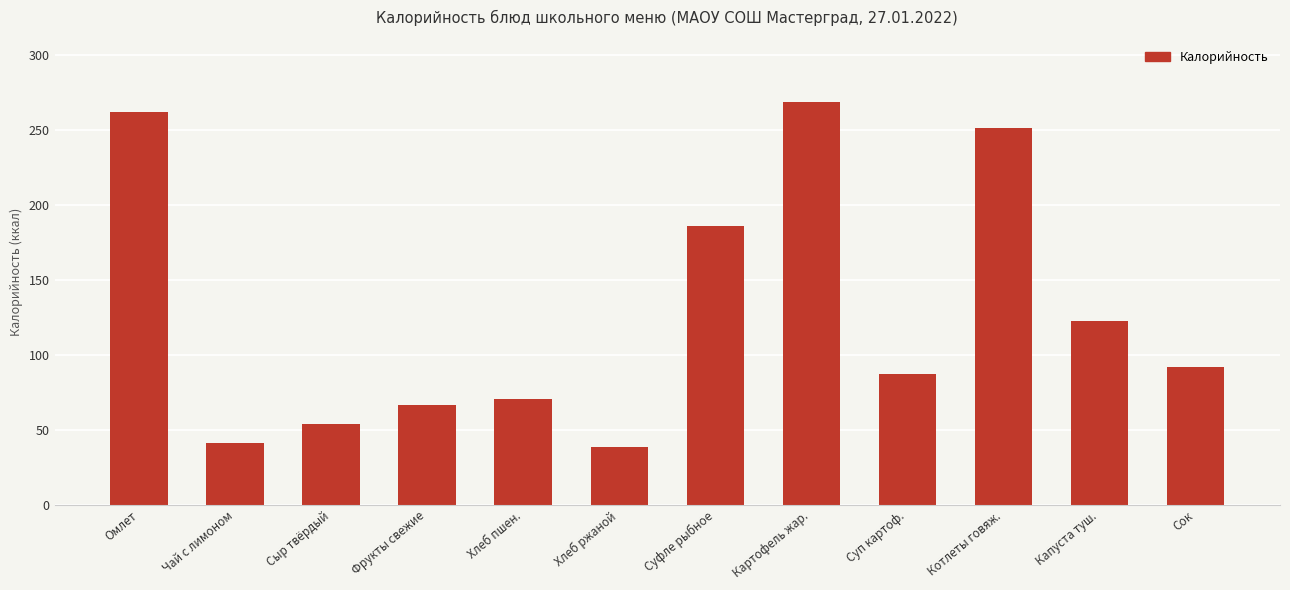

Reading left to right, list all the values displayed in this chart.

261.9	41.1	53.6	66.6	70.3	38.6	186.0	268.9	87.5	251.5	122.8	92.0